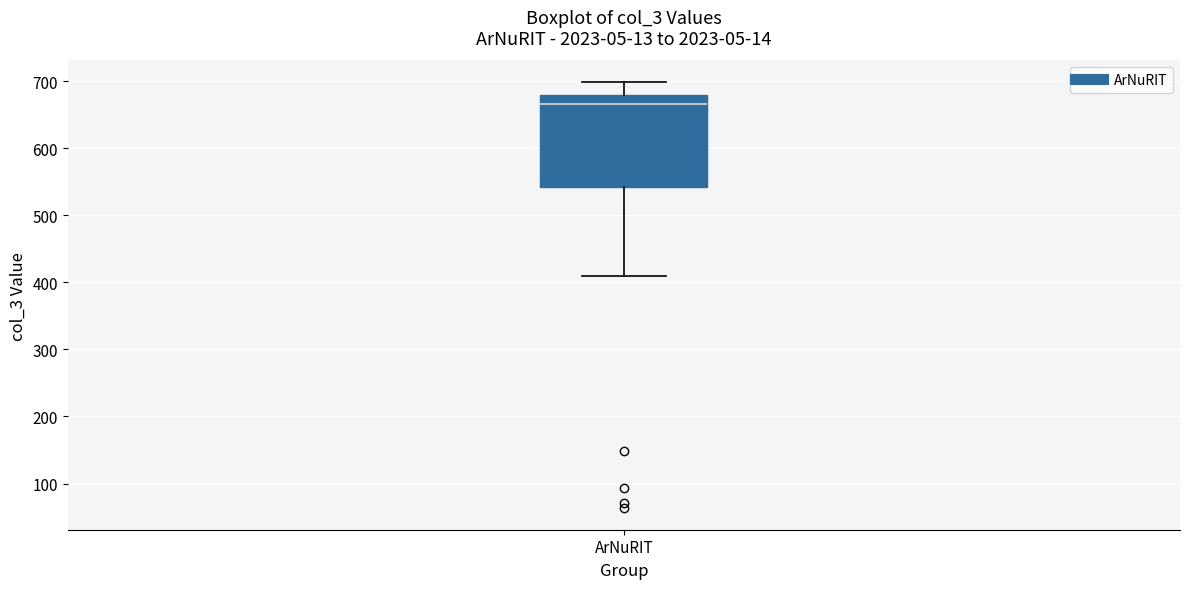

Where is the lower edge of the box for ArNuRIT on the y-axis? The values are not printed on the chart, so give them approximately, as read against the axis.

540